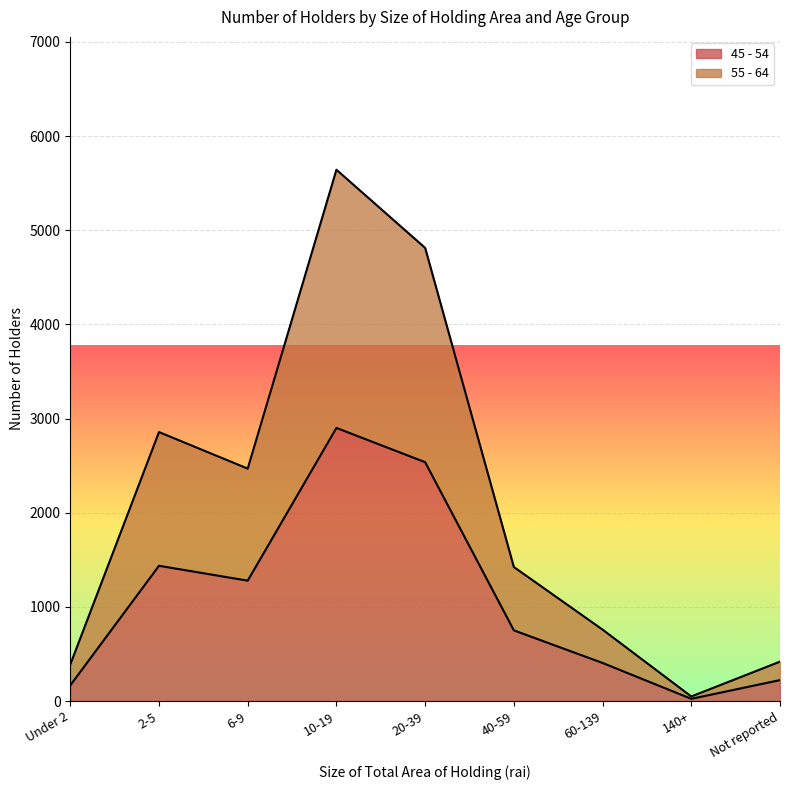

Which has a higher value, 140+ or 60-139?

60-139